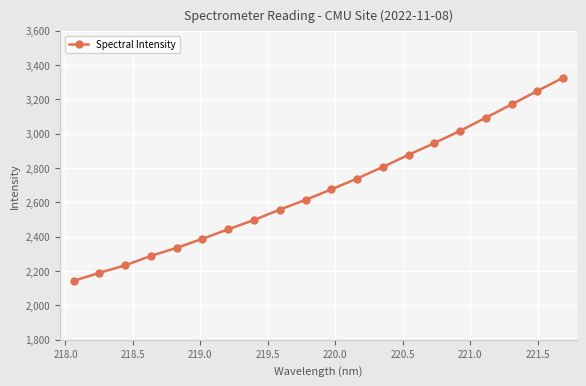

What is the difference between the second highest and minimum values?

1106.3